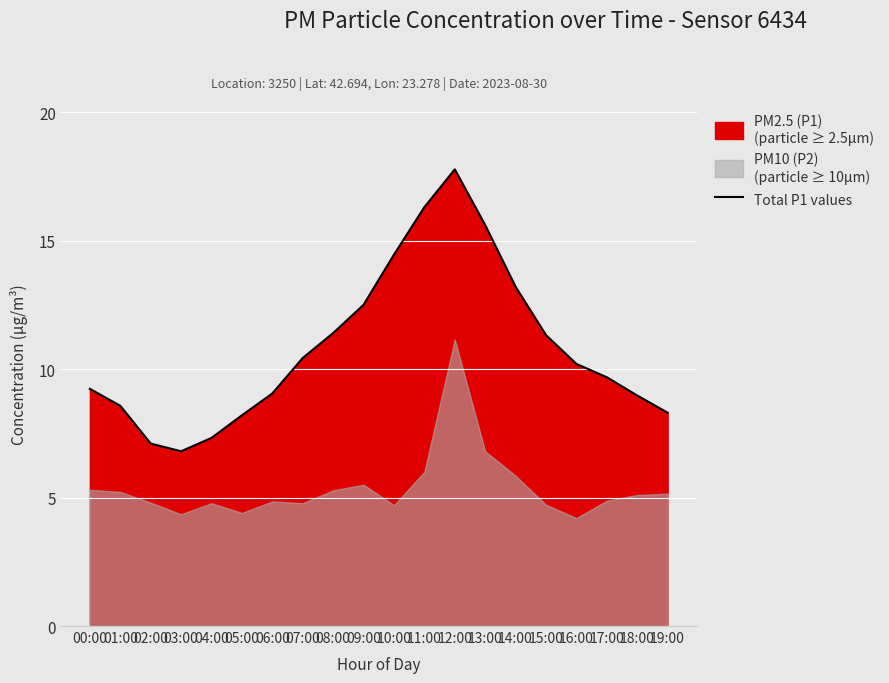

What is the difference between the values at 03:00 and 04:00?

0.5